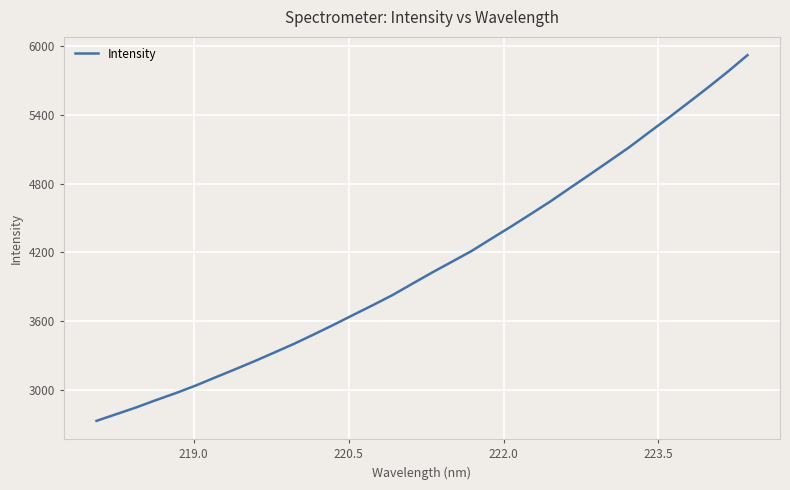

What is the minimum value shown in the chart?

2727.0